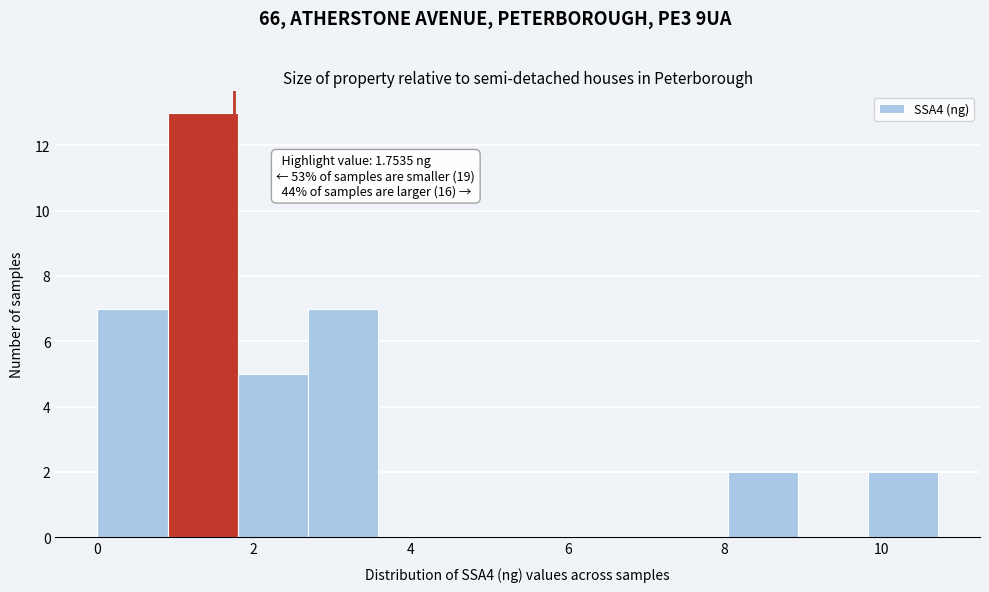

Over which range of the x-axis is the bar tallest?

1.0 to 1.8